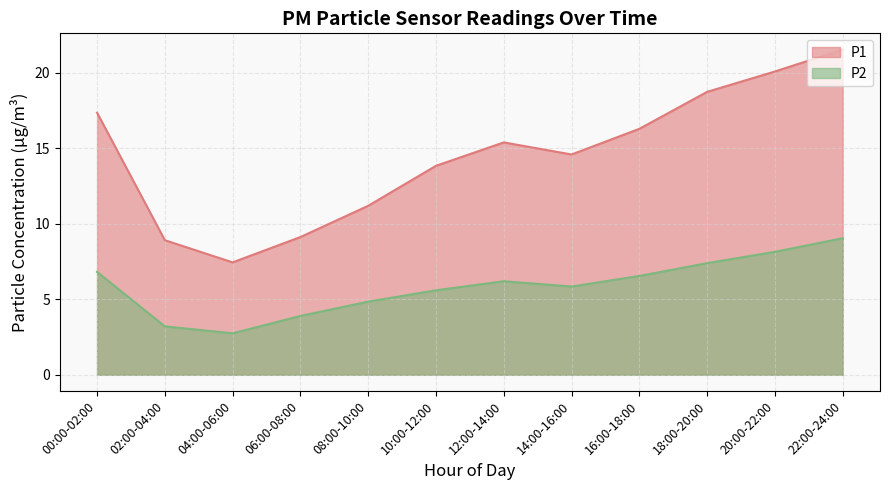

At which category is the sum across all series the highest?

22:00-24:00